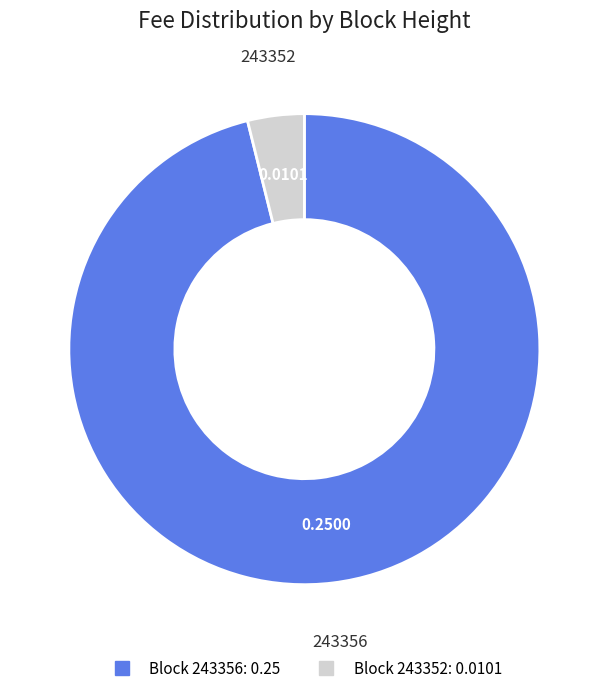

Is there a majority slice in this chart?

Yes